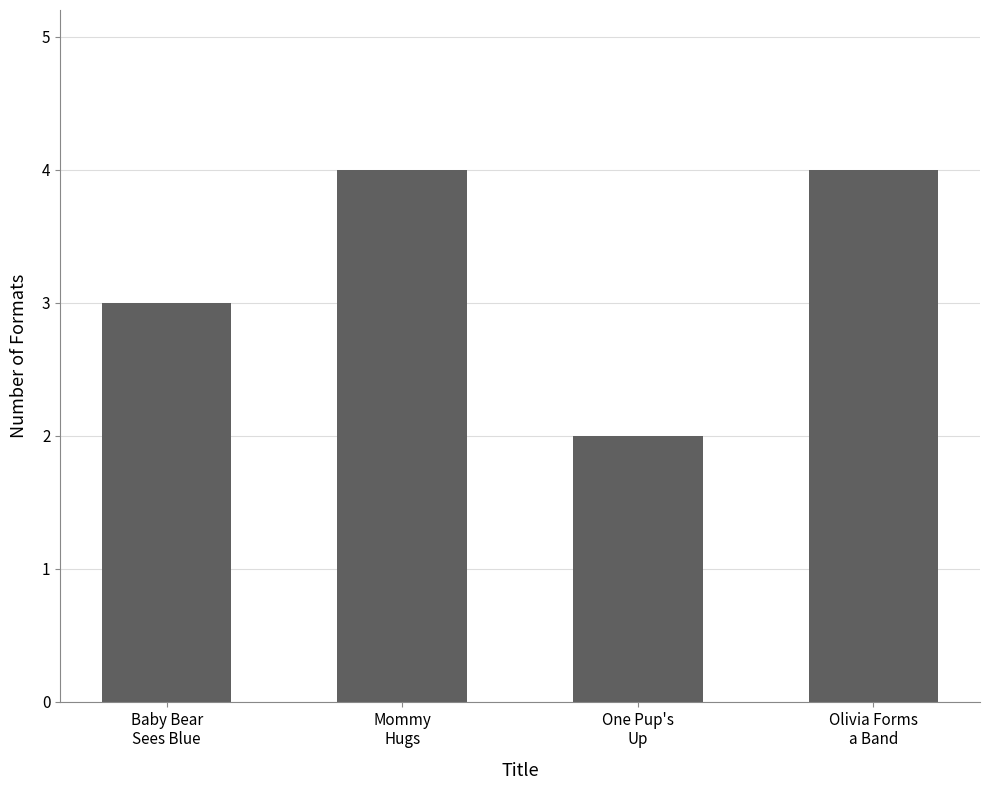

What is the sum of the values at One Pup's
Up and Mommy
Hugs?

6